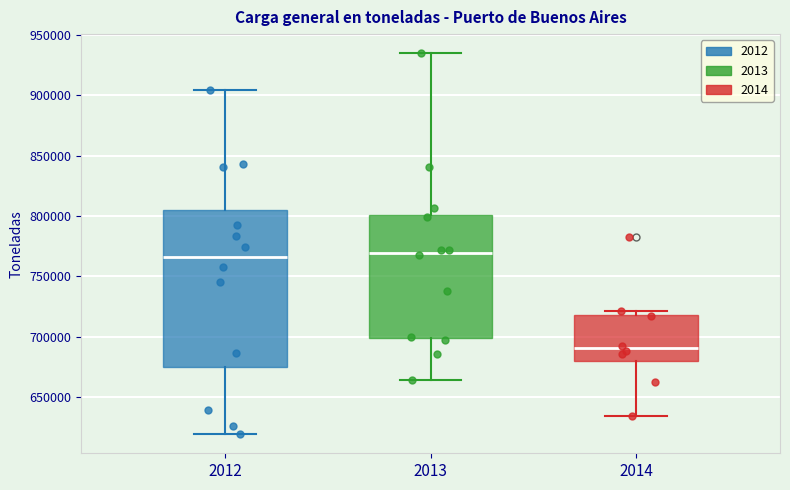

Where does the lower whisker of the box at x = 2012 end on the y-axis? The values are not printed on the chart, so give them approximately, as read against the axis.

620000